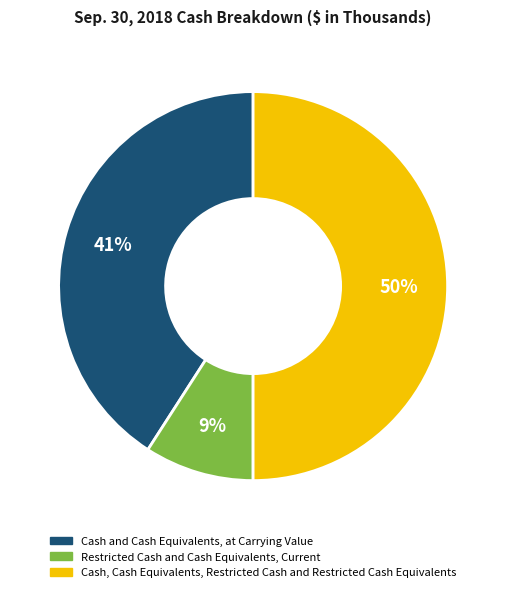

What is the largest slice in the pie chart?

Cash, Cash Equivalents, Restricted Cash and Restricted Cash Equivalents